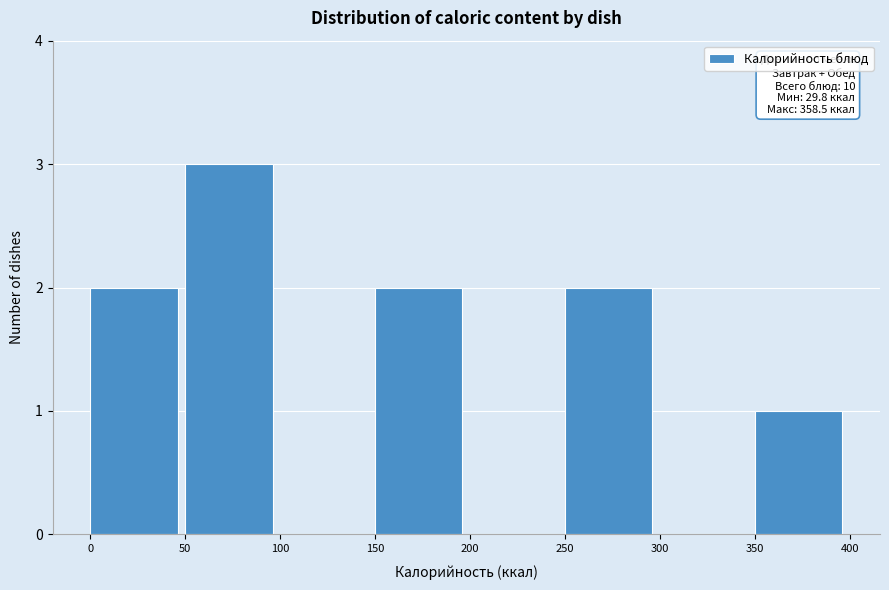

Which range on the x-axis has the tallest bar?

50 to 100